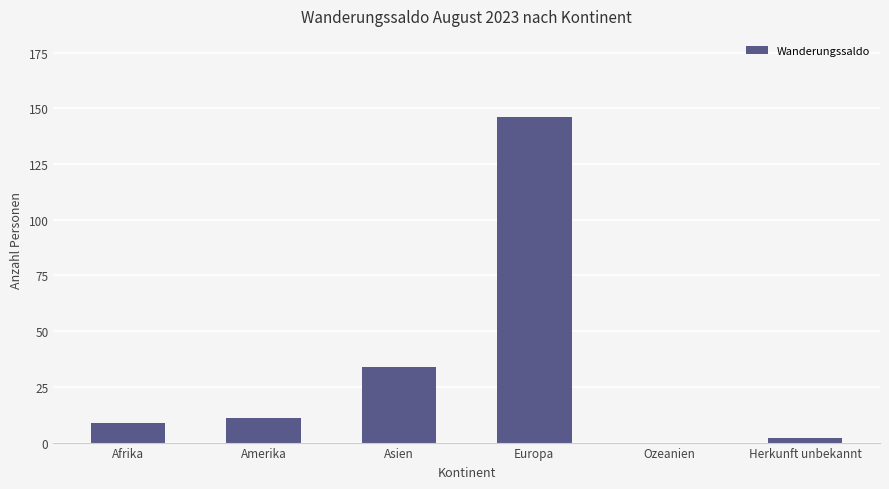

What is the sum of the values at Afrika and Amerika?

20